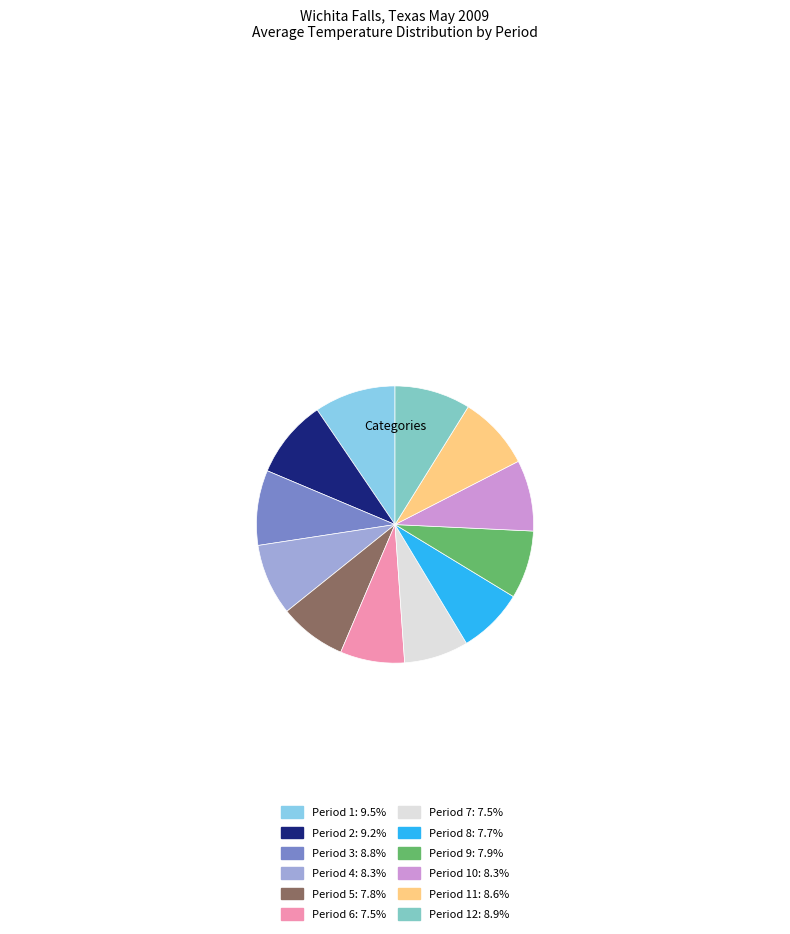

Is there any slice that represents more than half of the pie?

No